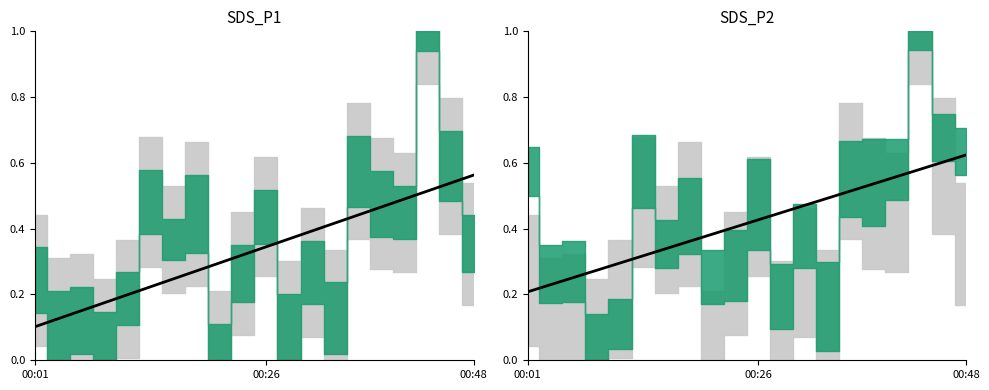

What value does the data have at 9?

0.4